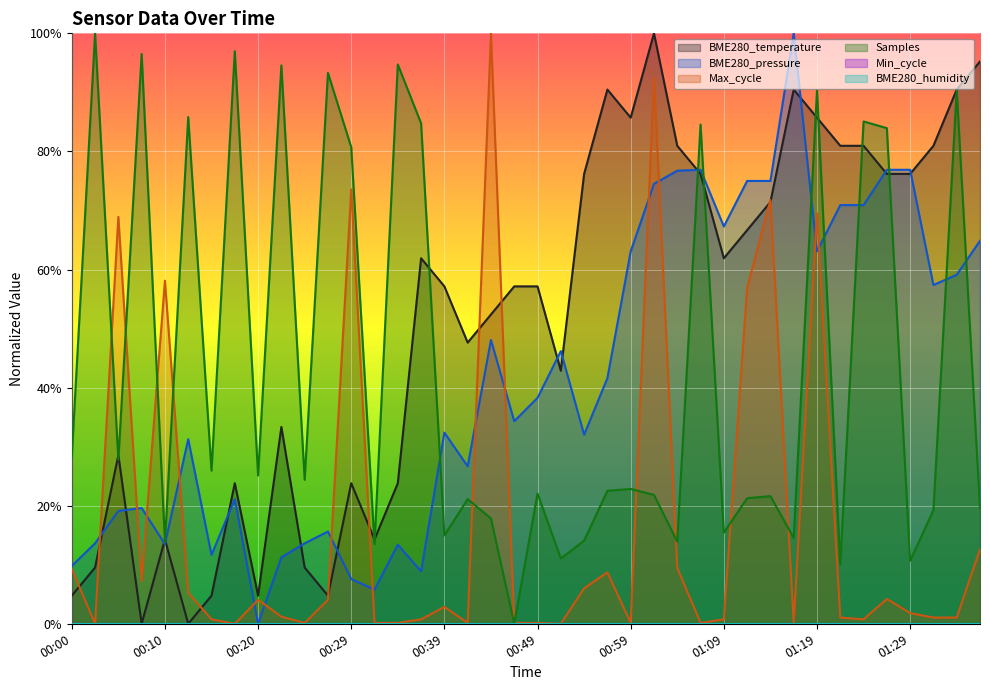

Reading left to right, what are all the values shown in this chart?

00:00=4.8	00:02=9.5	00:05=28.6	00:07=0.0	00:10=14.3	00:12=0.0	00:15=4.8	00:17=23.8	00:20=4.8	00:22=33.3	00:24=9.5	00:27=4.8	00:29=23.8	00:32=14.3	00:34=23.8	00:37=61.9	00:39=57.1	00:42=47.6	00:44=52.4	00:46=57.1	00:49=57.1	00:51=42.9	00:54=76.2	00:56=90.5	00:59=85.7	01:01=100.0	01:04=81.0	01:06=76.2	01:09=61.9	01:11=66.7	01:14=71.4	01:16=90.5	01:19=85.7	01:21=81.0	01:24=81.0	01:26=76.2	01:29=76.2	01:31=81.0	01:34=90.5	01:36=95.2